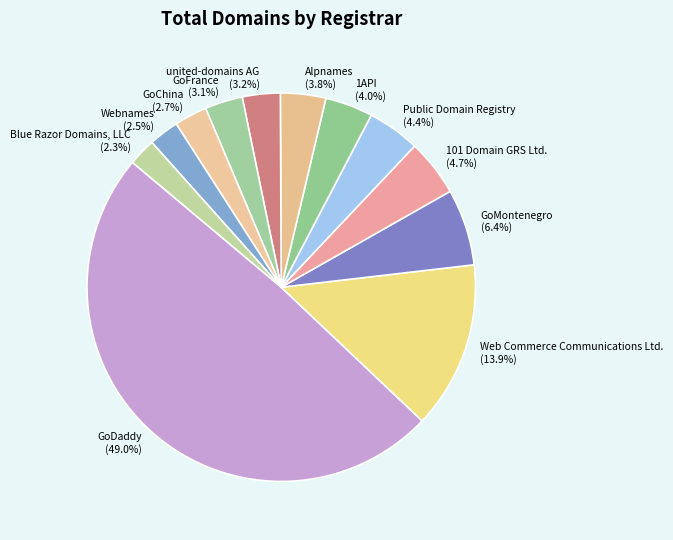

Rank the categories by value from highest to lowest.

GoDaddy, Web Commerce Communications Ltd., GoMontenegro, 101 Domain GRS Ltd., Public Domain Registry, 1API, Alpnames, united-domains AG, GoFrance, GoChina, Webnames, Blue Razor Domains, LLC